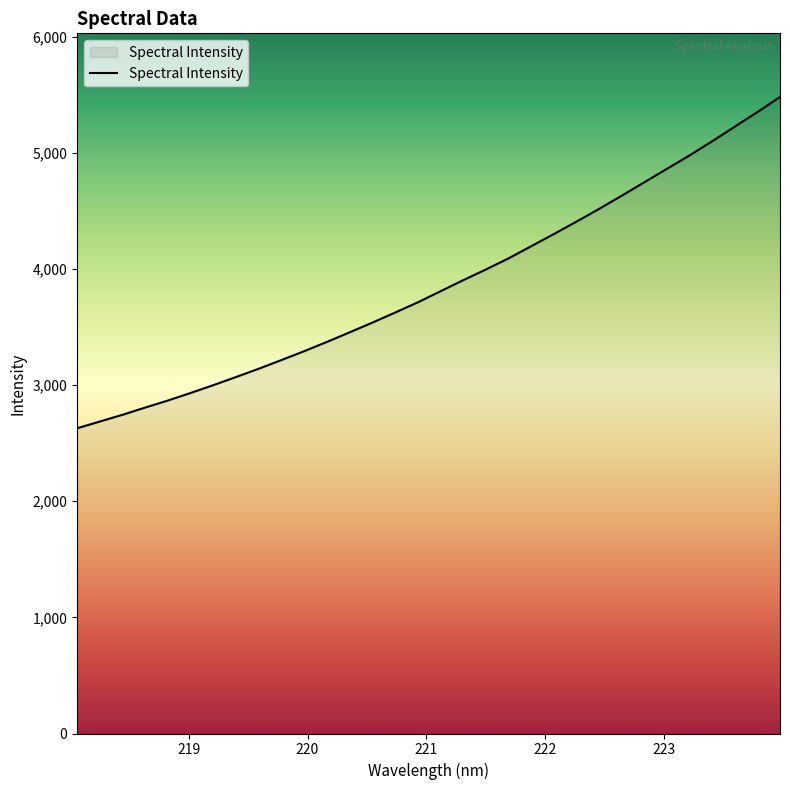

What is the smallest value displayed?

2628.7